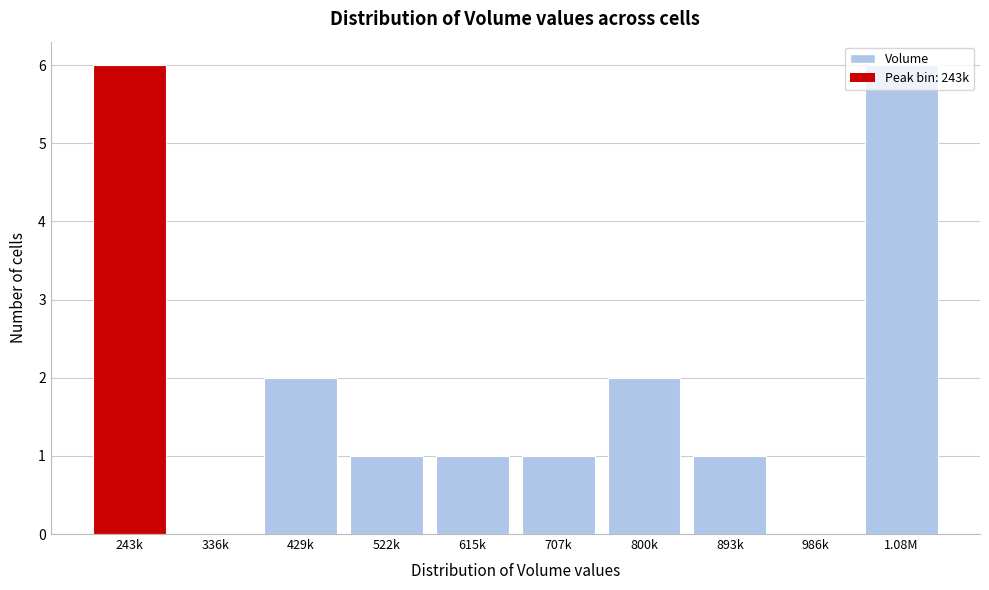

What is the greatest value displayed?

6